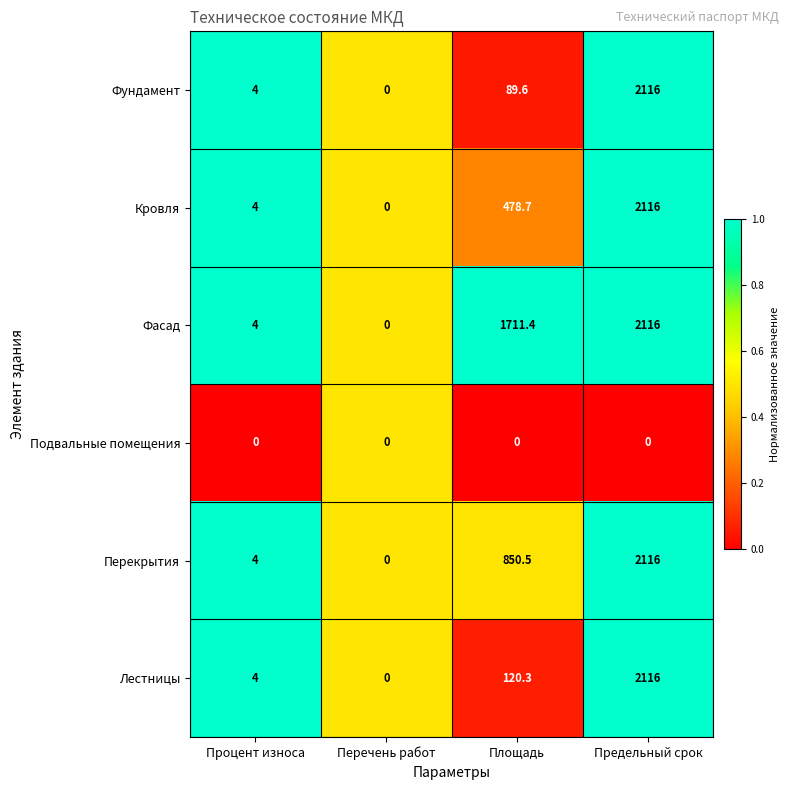

What is the maximum value shown in the chart?

2116.0